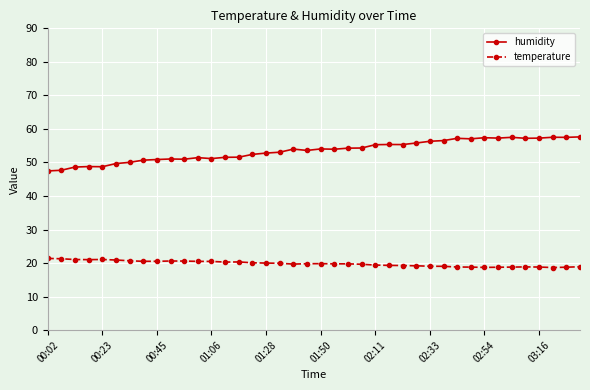

True or false: temperature and humidity intersect in this chart.

False